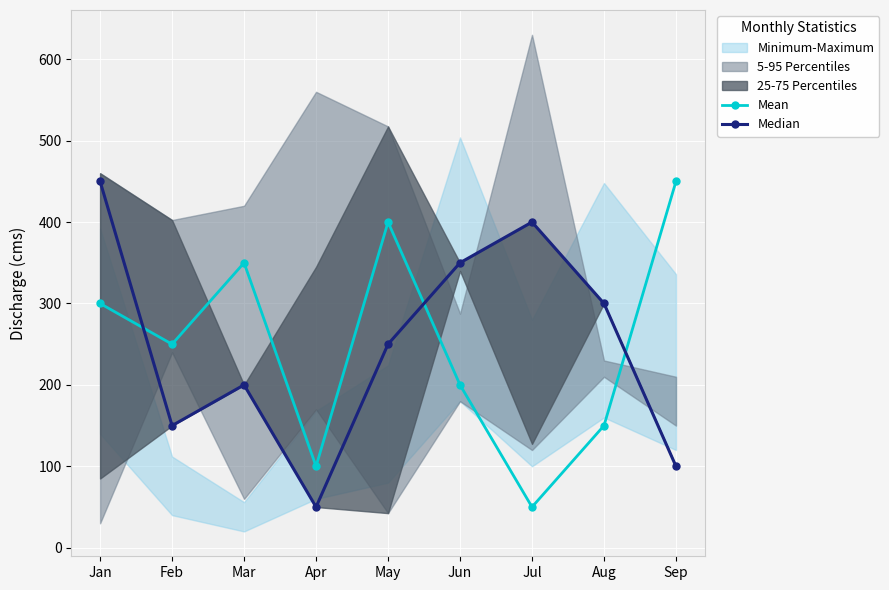

How many values in the Median series are below 250?

4